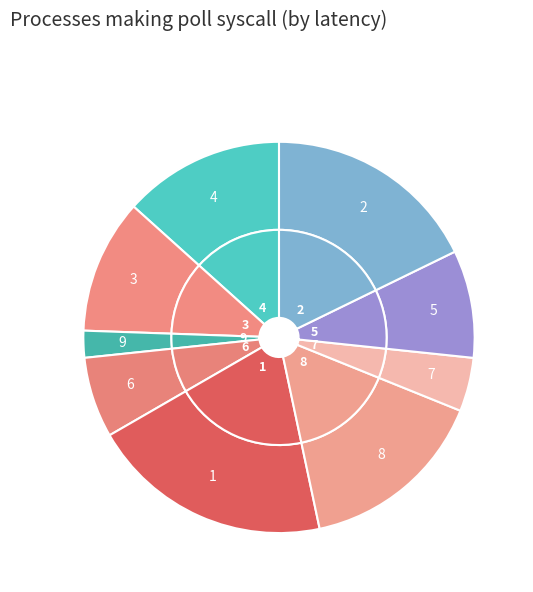

Rank the categories by value from lowest to highest.

9, 7, 6, 5, 3, 4, 8, 2, 1